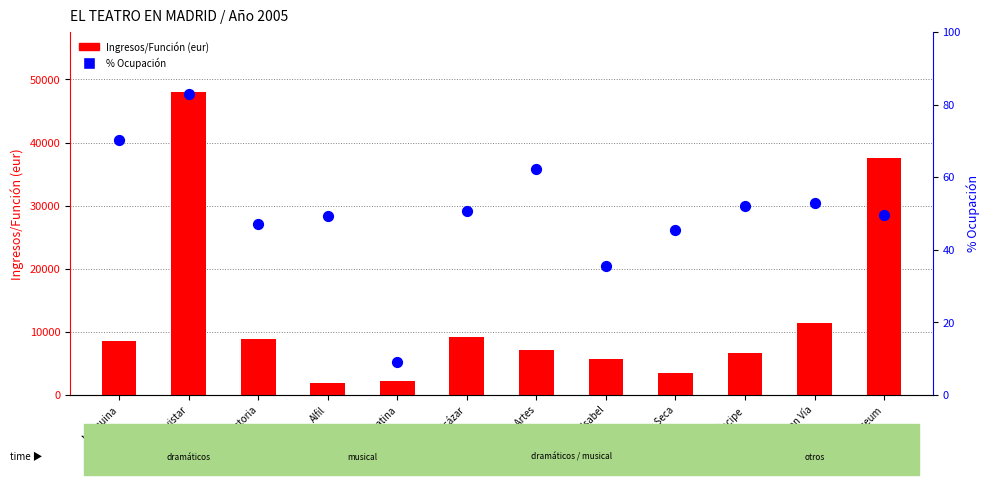

At how many categories does at least one series exceed 17007?

2